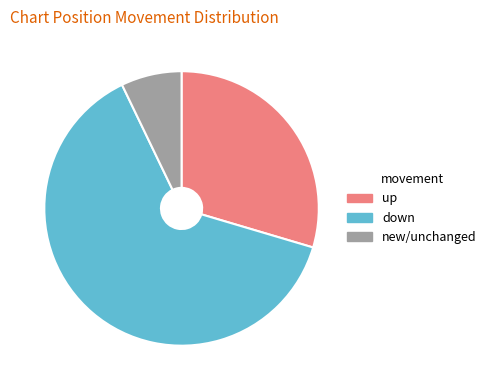

Do down and new/unchanged together represent more than half of the pie?

Yes